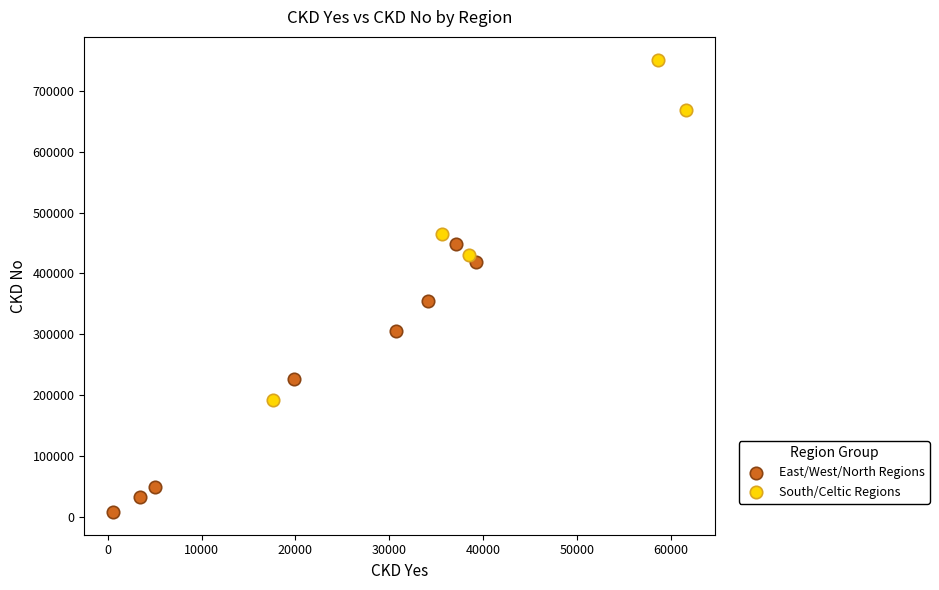

Which series has the largest Y range (max minus min)?

South/Celtic Regions